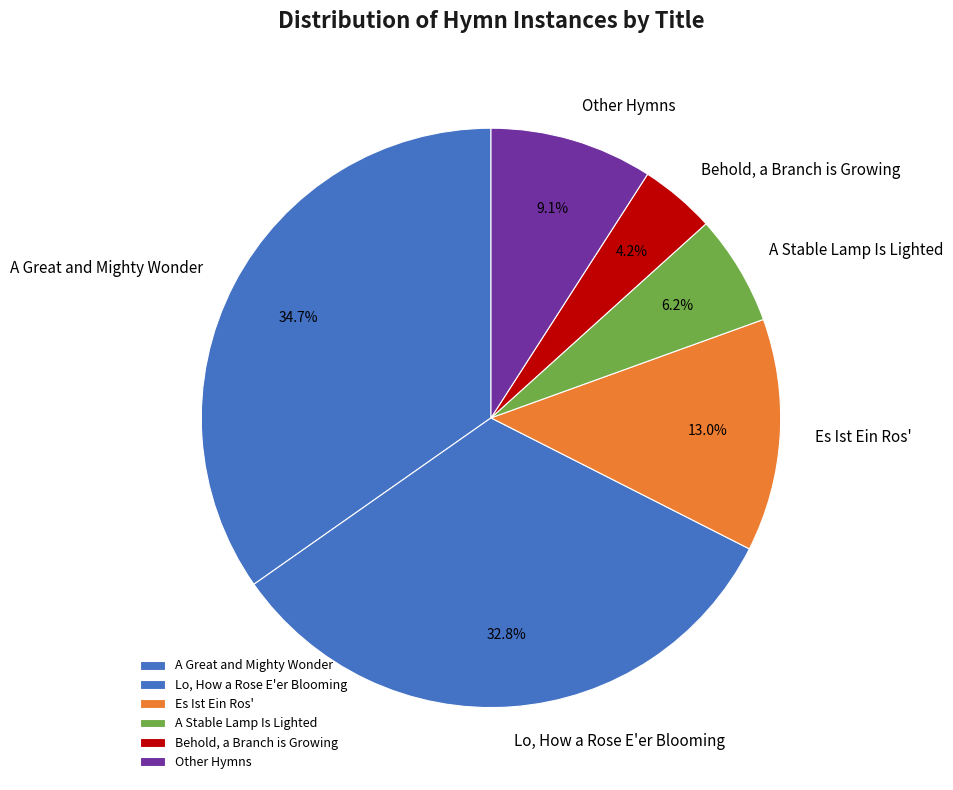

How many segments does this pie chart have?

6